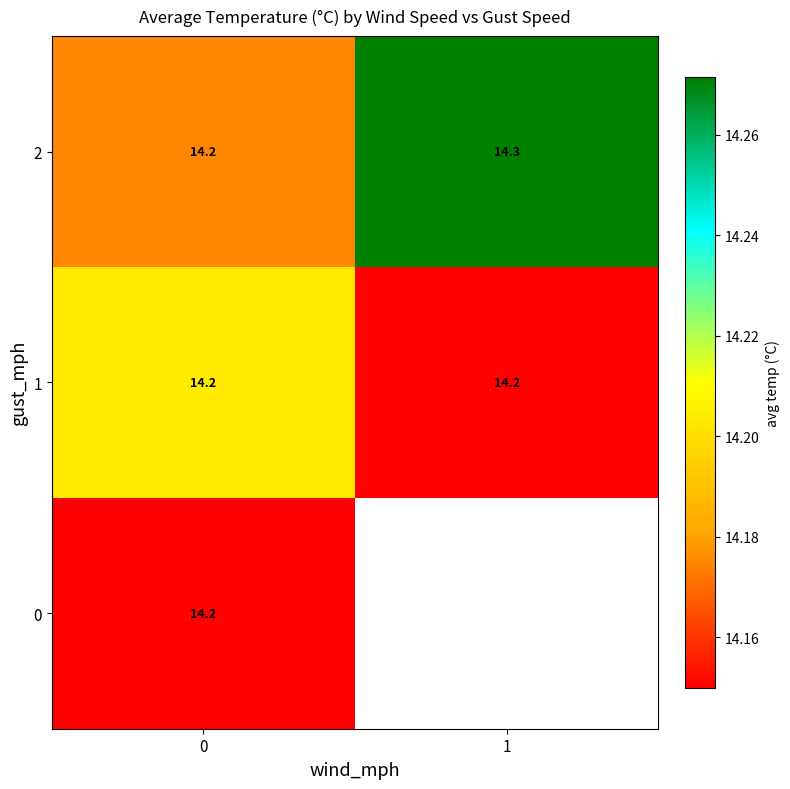

Which series has the widest spread of values?

2